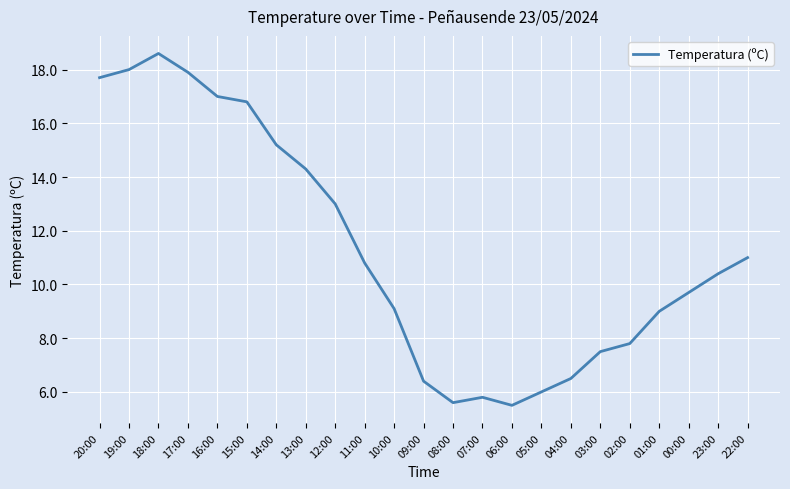

What is the ratio of the value at 07:00 to the value at 13:00?

0.4